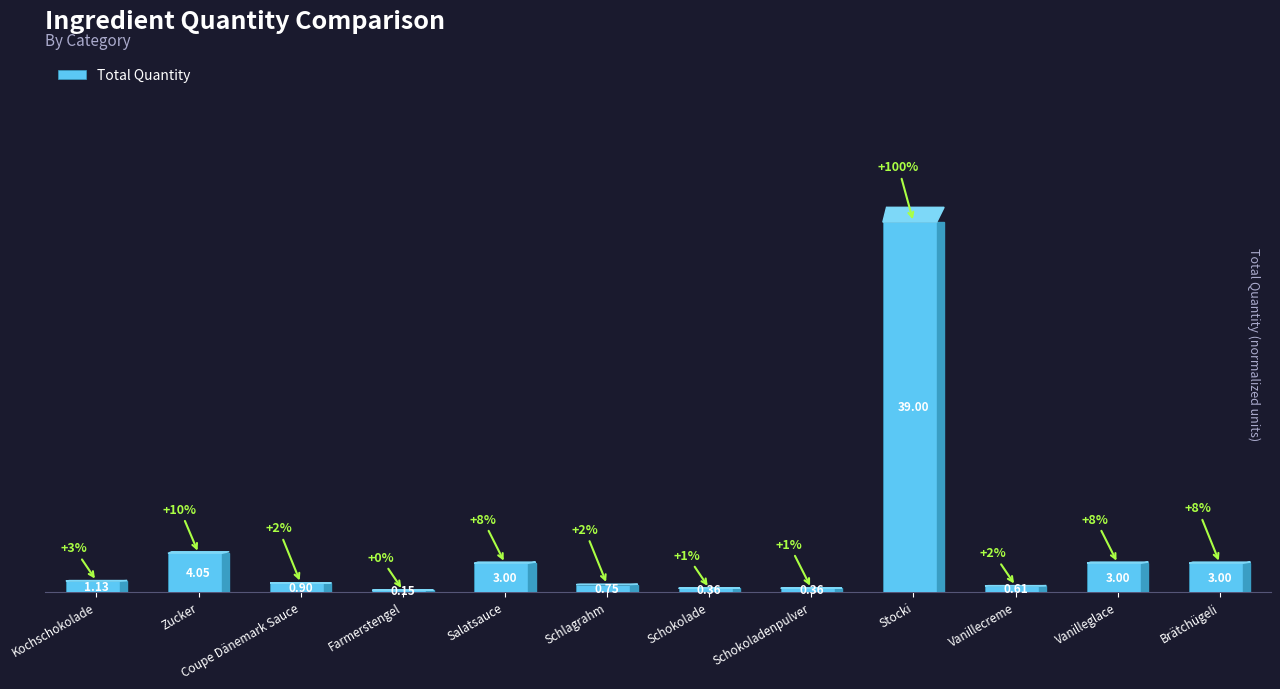

Are the bars horizontal?

No